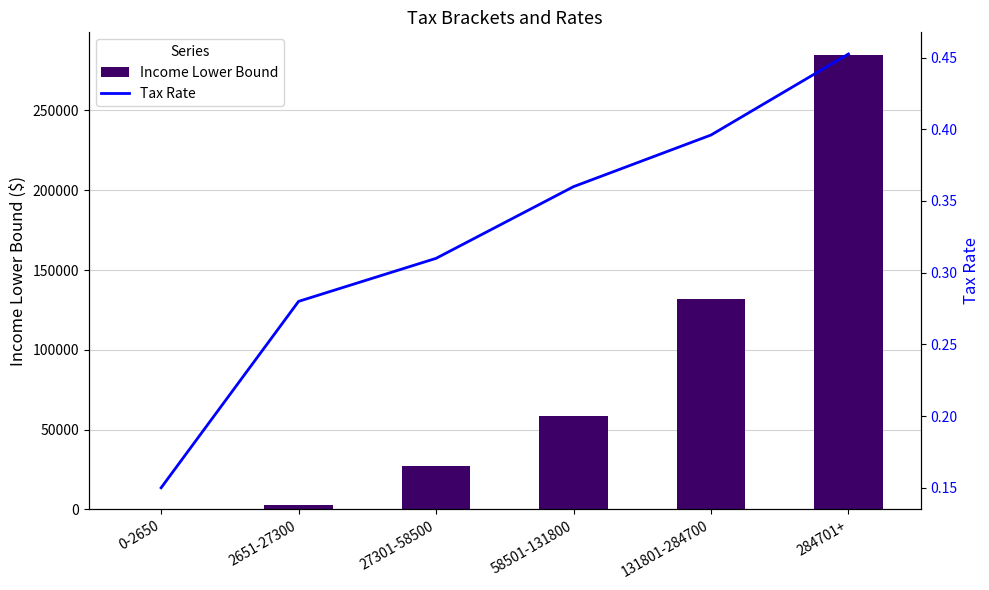

List the series in order of their peak value, highest first.

Income Lower Bound, Tax Rate